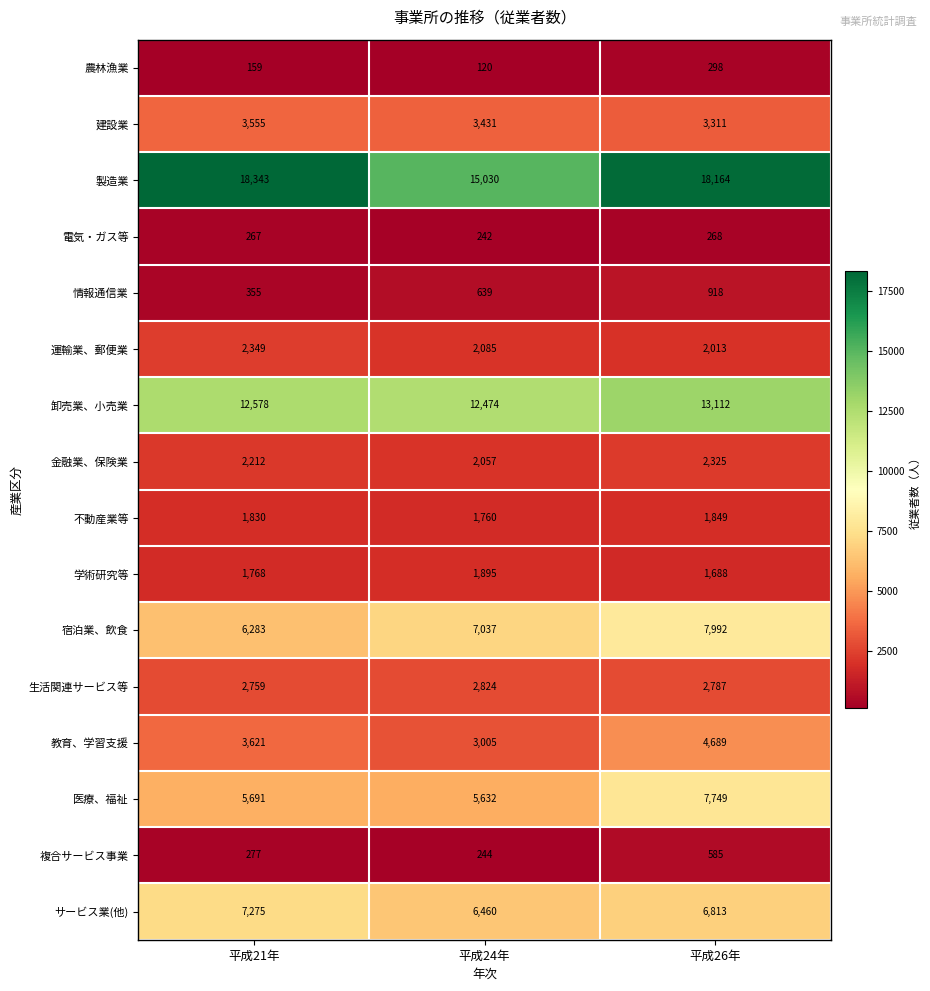

At which label is 複合サービス事業 closest to 414?

平成21年